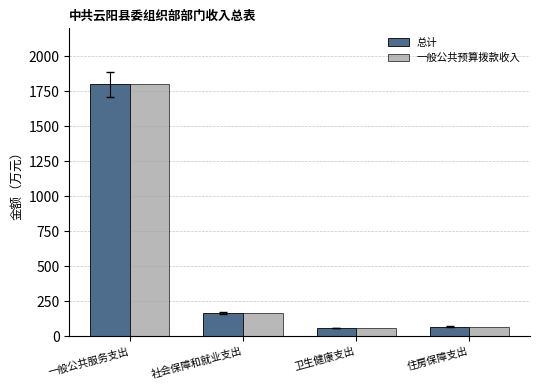

What position from the right is 社会保障和就业支出?

3